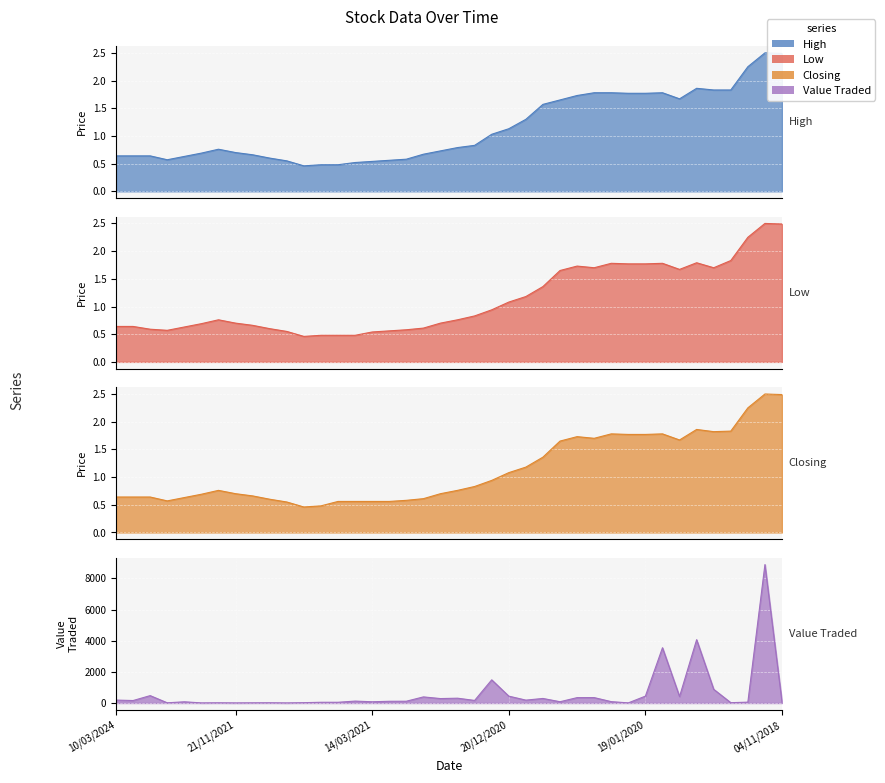

What is the sum of the Value Traded values at 08/12/2019 and 04/11/2018?

480.0